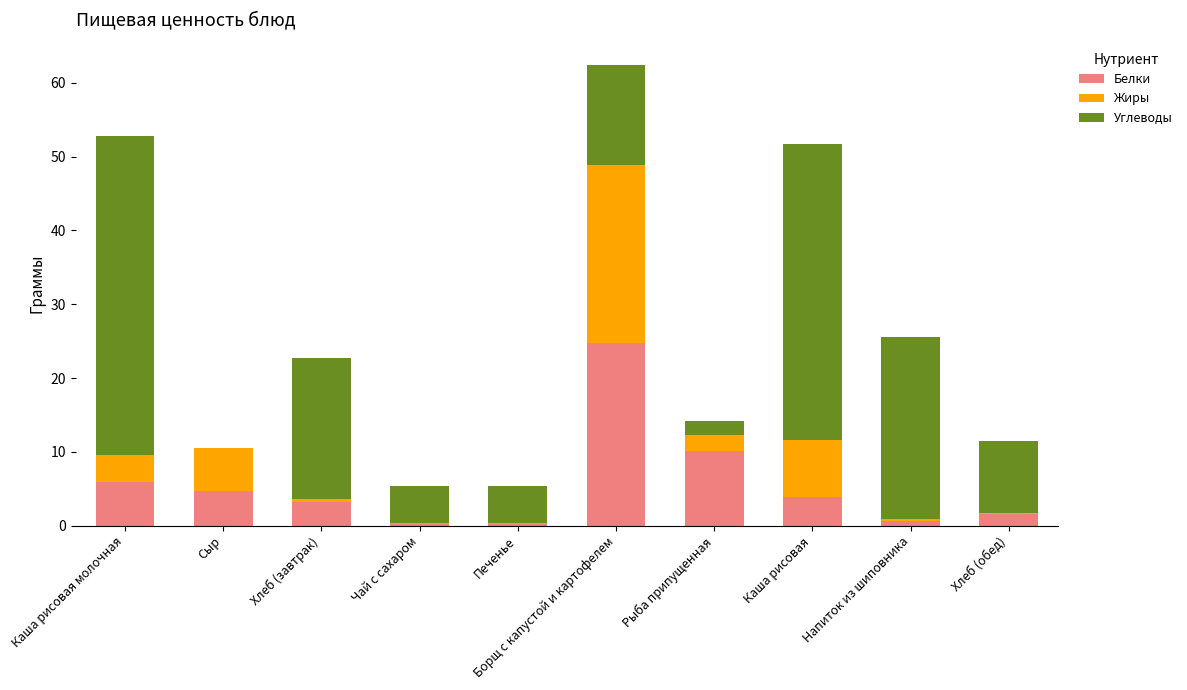

The Белки series shows 6.7 at Сыр. True or false?

False